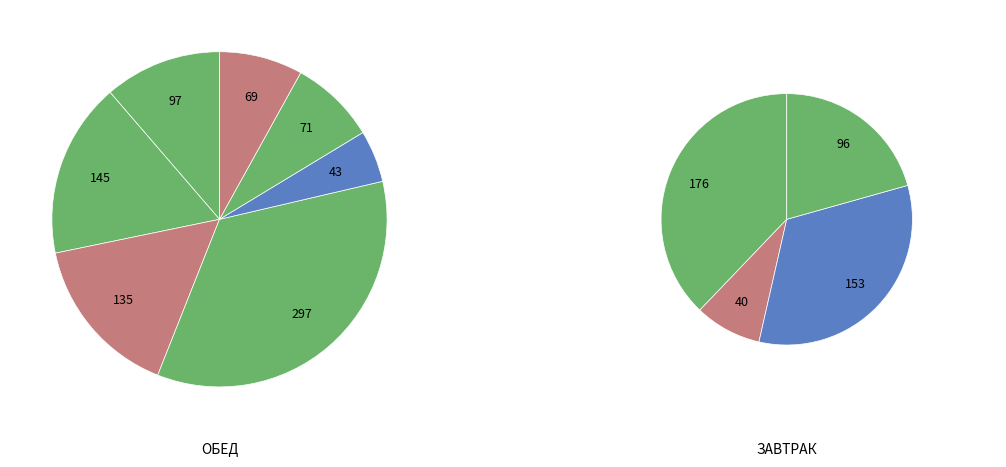

True or false: Банан accounts for 7% of the total.

True